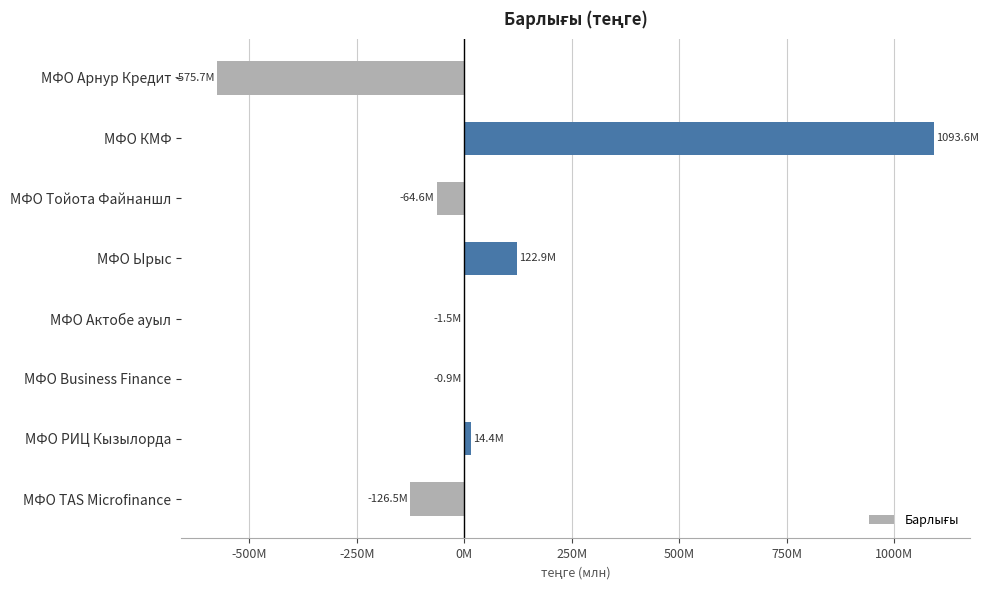

Are the bars horizontal?

Yes